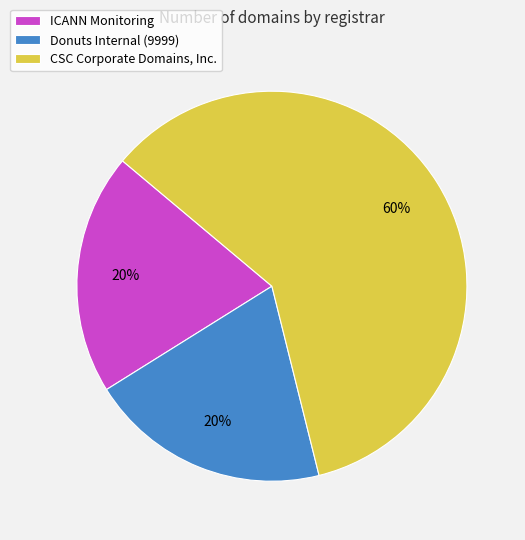

To the nearest percent, what is the difference between the ICANN Monitoring and CSC Corporate Domains, Inc. slice percentages?

40%